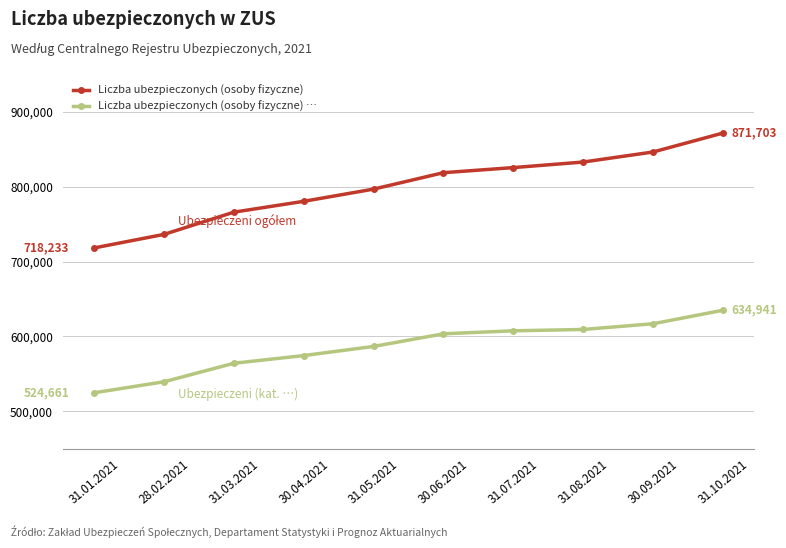

True or false: Liczba ubezpieczonych (osoby fizyczne) has more than 2 points higher than both neighbors.

False